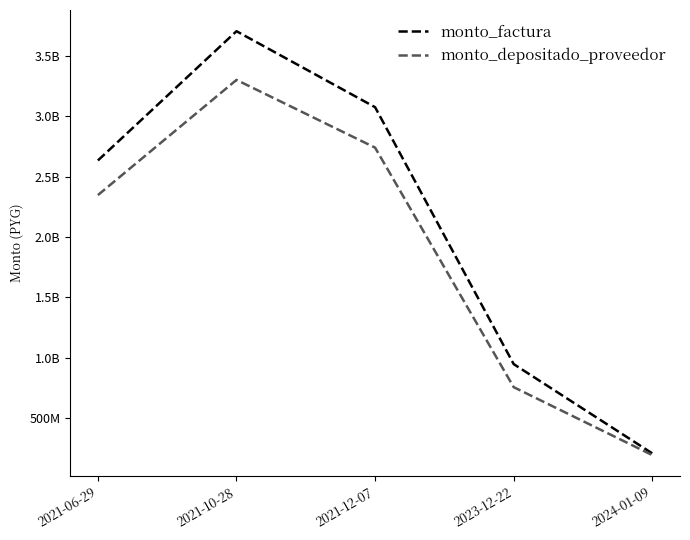

Does the chart have visible grid lines?

No